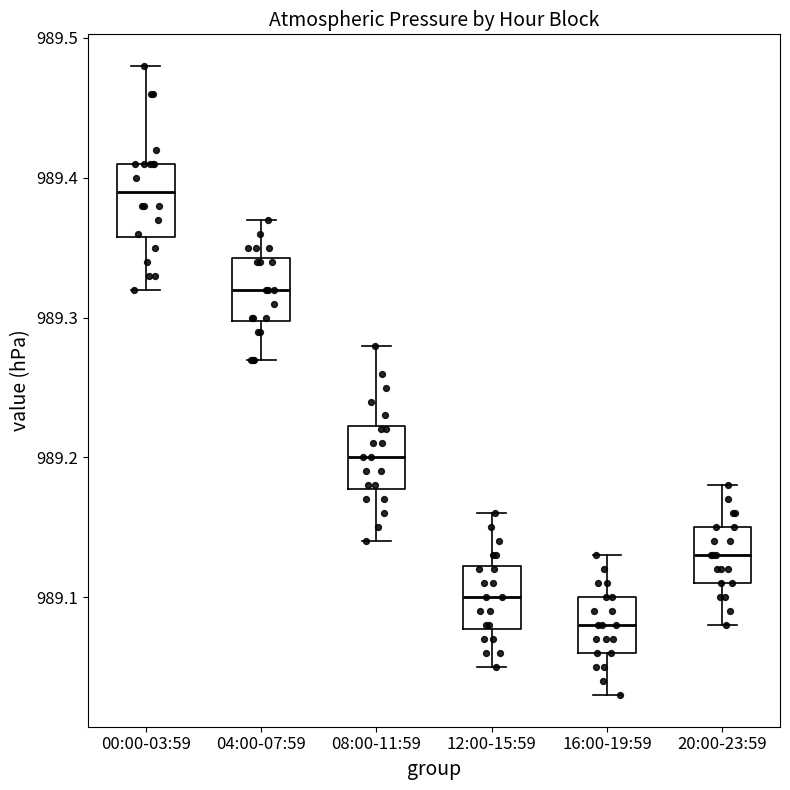

Which box's median line is the highest?

00:00-03:59